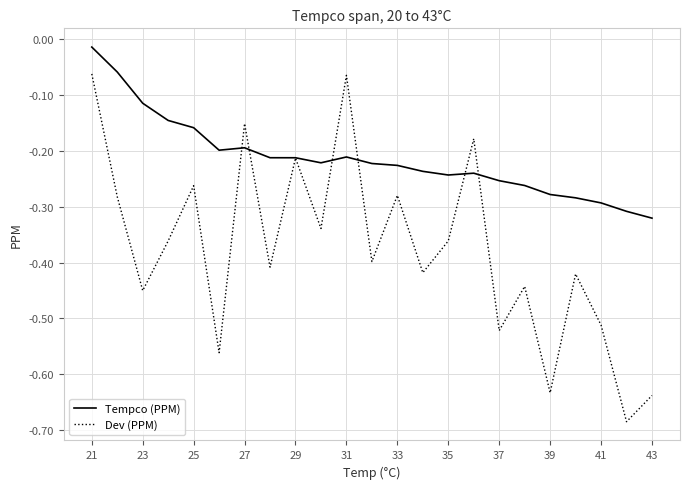

Which series has the widest spread of values?

Dev (PPM)